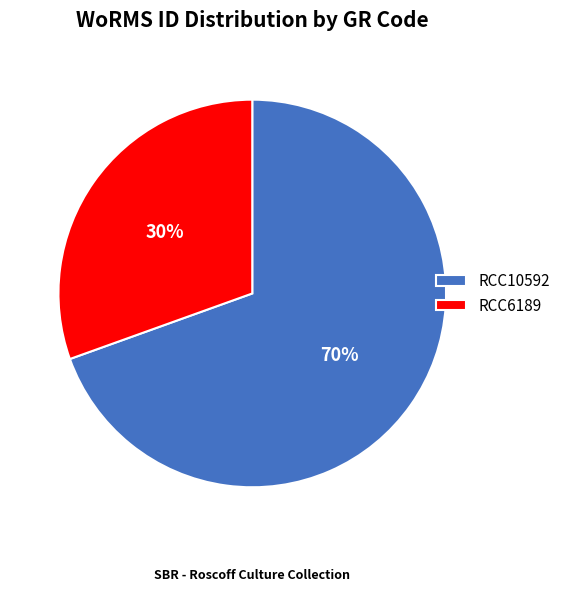

True or false: RCC10592 accounts for 81% of the total.

False